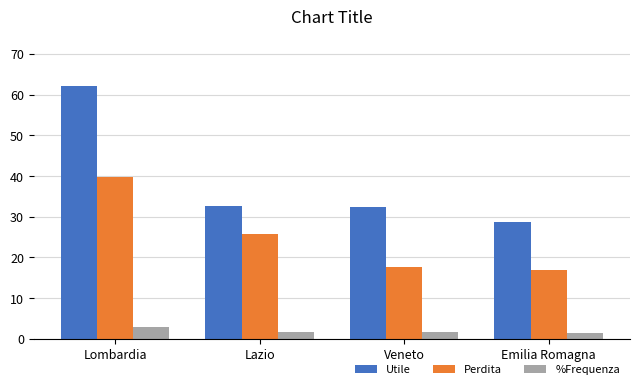

How many bars are there in each group?

3